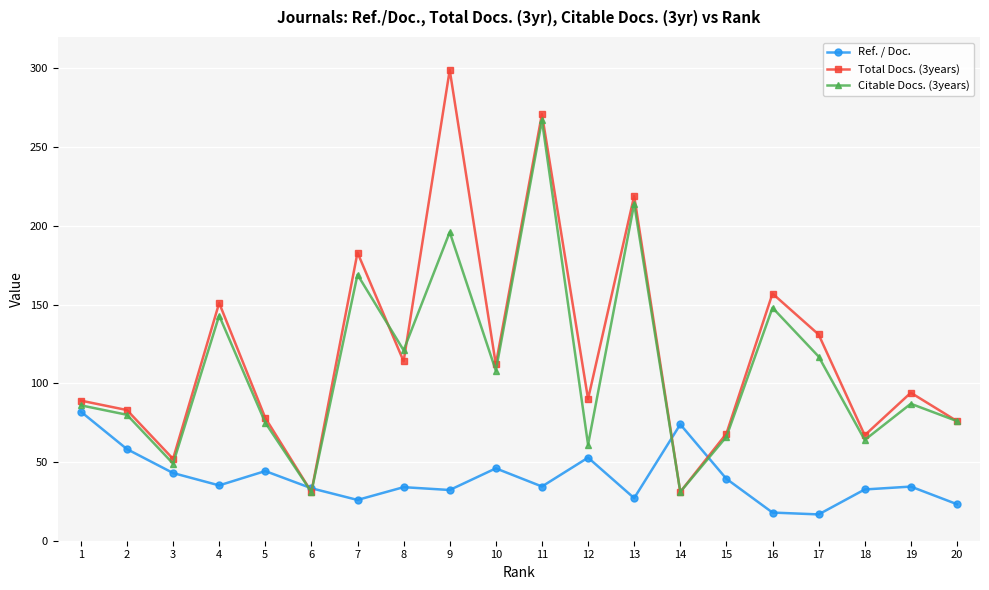

Is it true that Total Docs. (3years) equals 361.2 at 13?

False